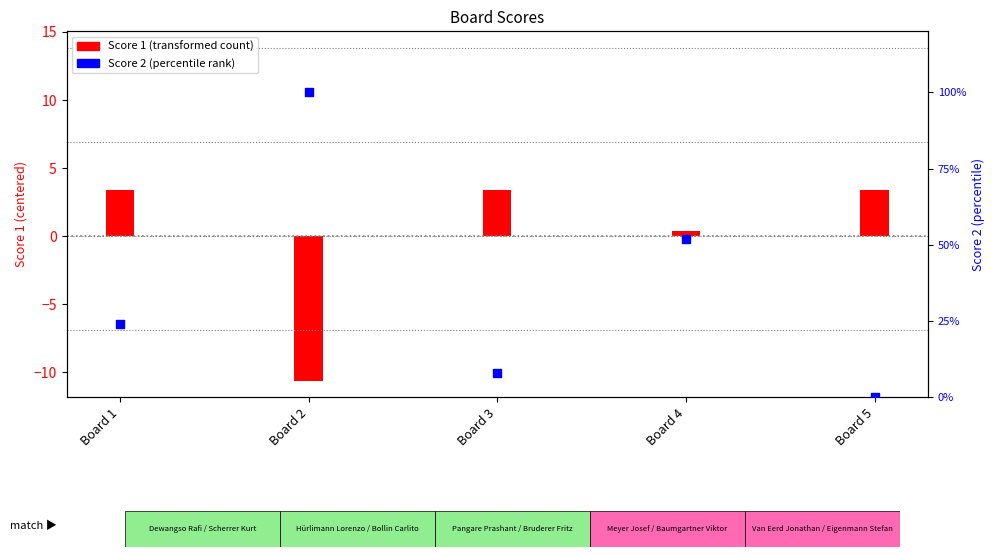

At which category is the sum across all series the highest?

Board 1